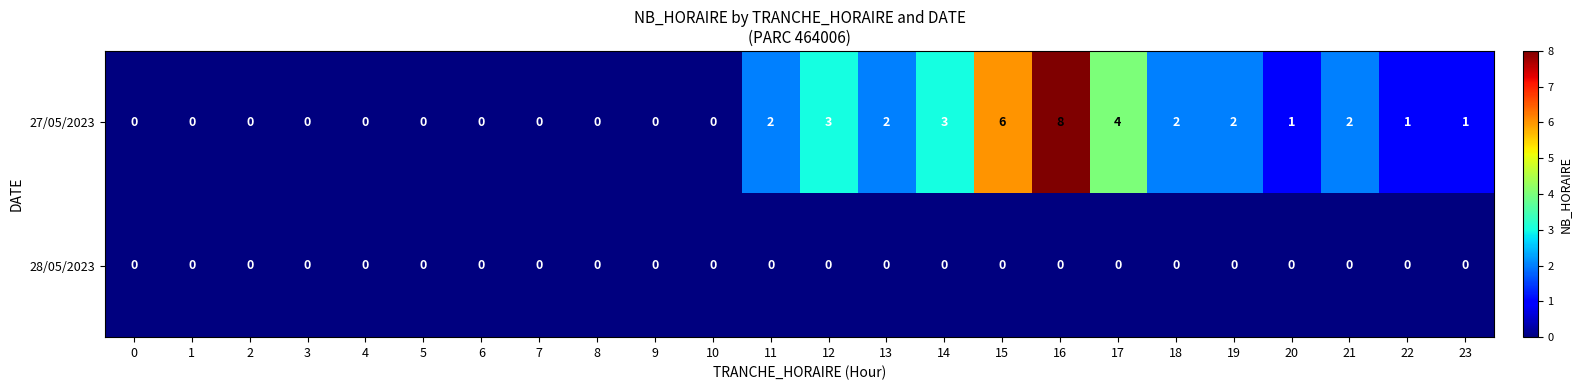

At which label is 27/05/2023 closest to 4?

17